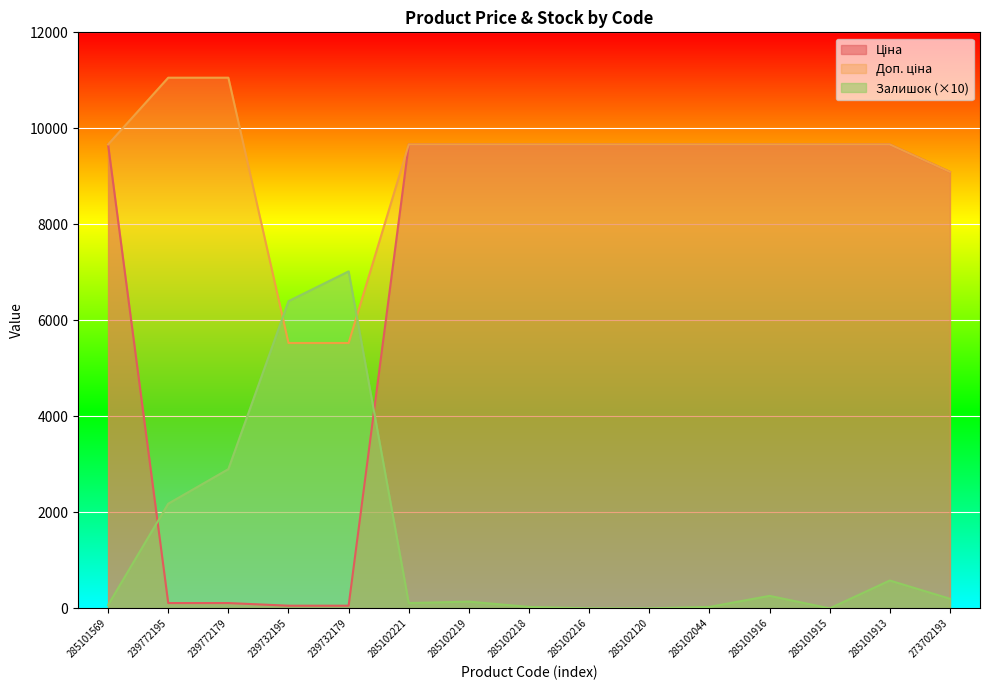

What is the minimum value for Доп. ціна?

5528.0